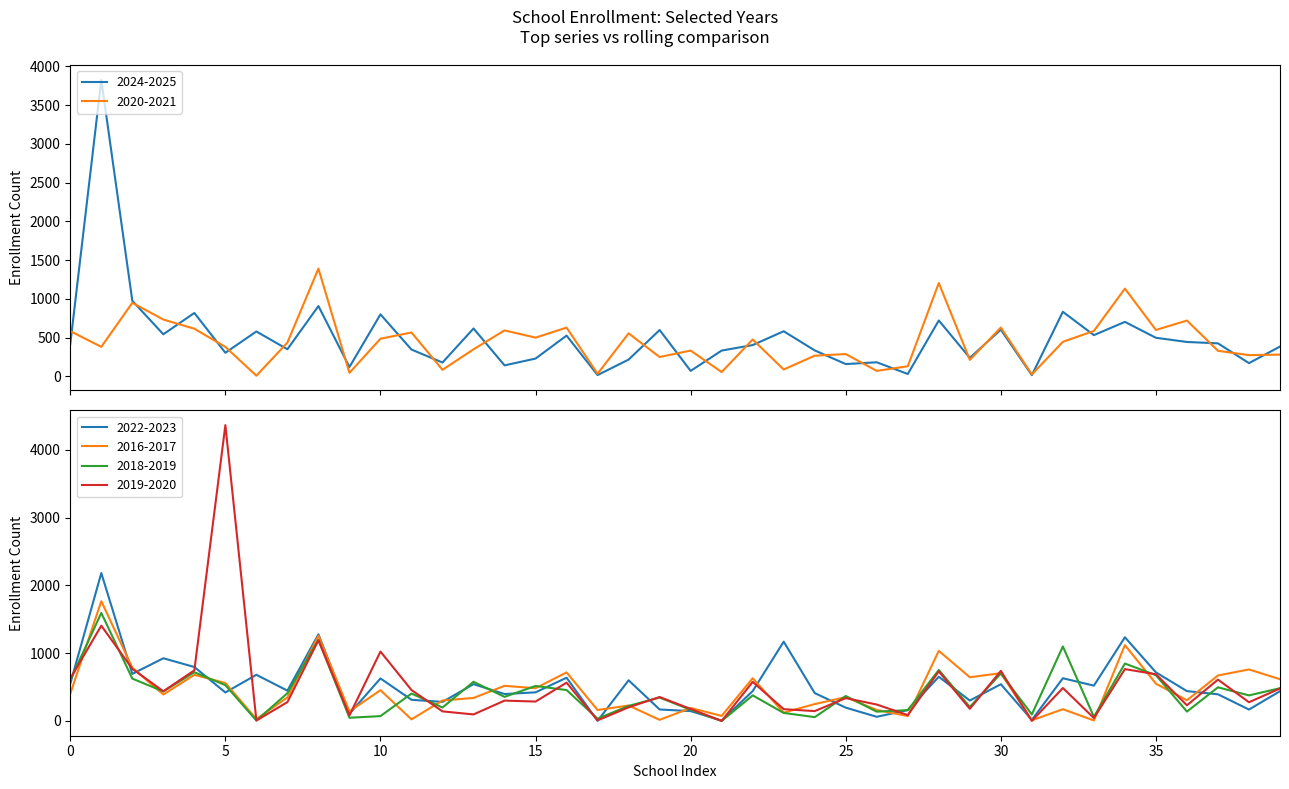

How many values in the 2016-2017 series exceed 390?

19